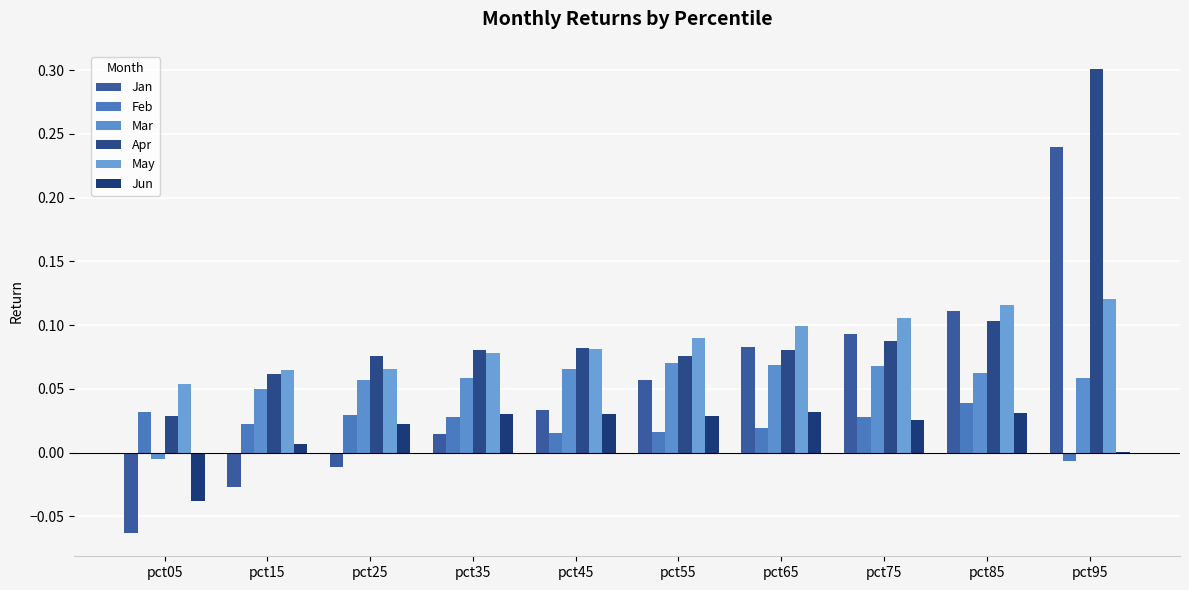

Is it true that Mar equals 0.1 at pct55?

True